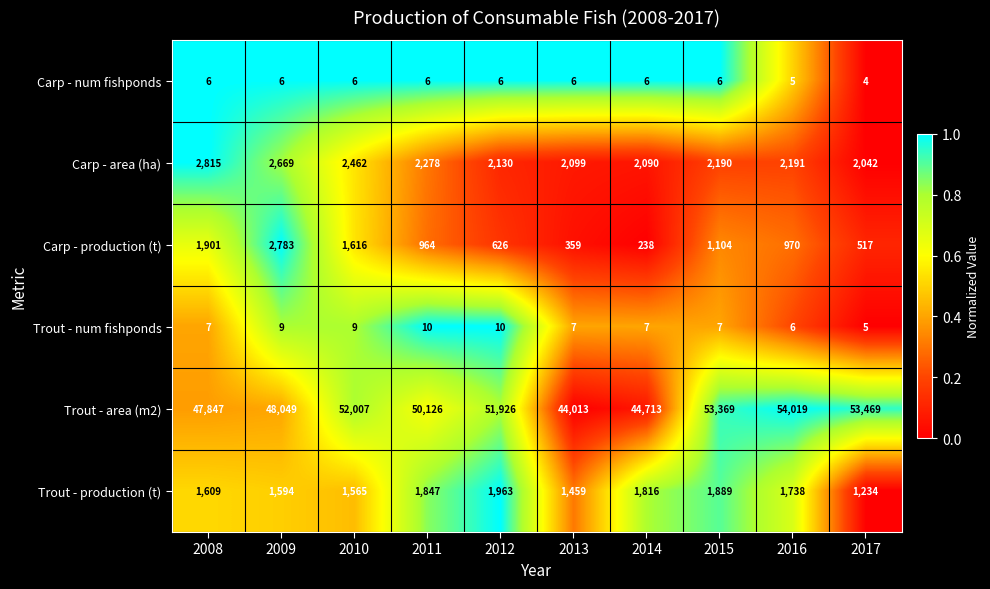

Is it true that Trout - num fishponds equals 4 at 2013?

False